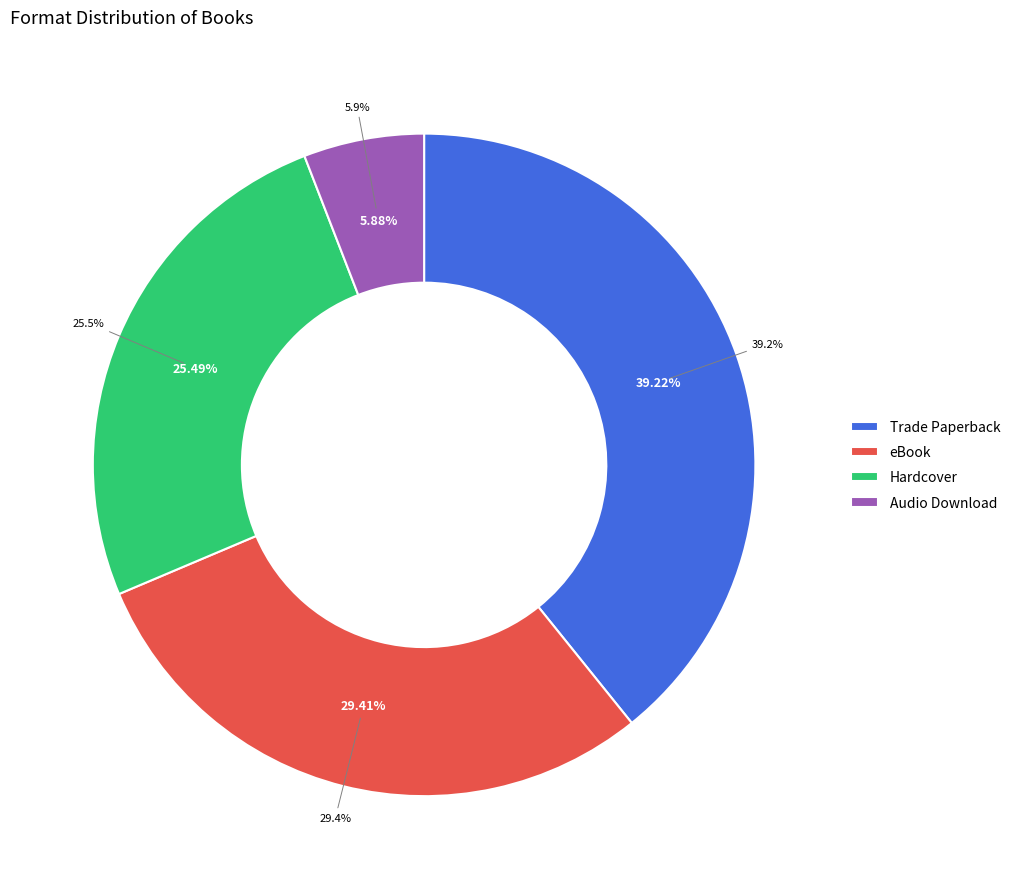

Rank the categories by value from highest to lowest.

Trade Paperback, eBook, Hardcover, Audio Download